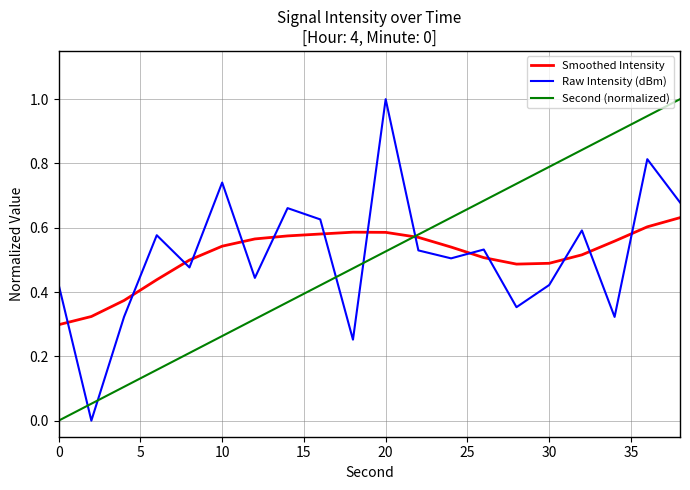

What are all the series names shown in the legend?

Smoothed Intensity, Raw Intensity (dBm), Second (normalized)